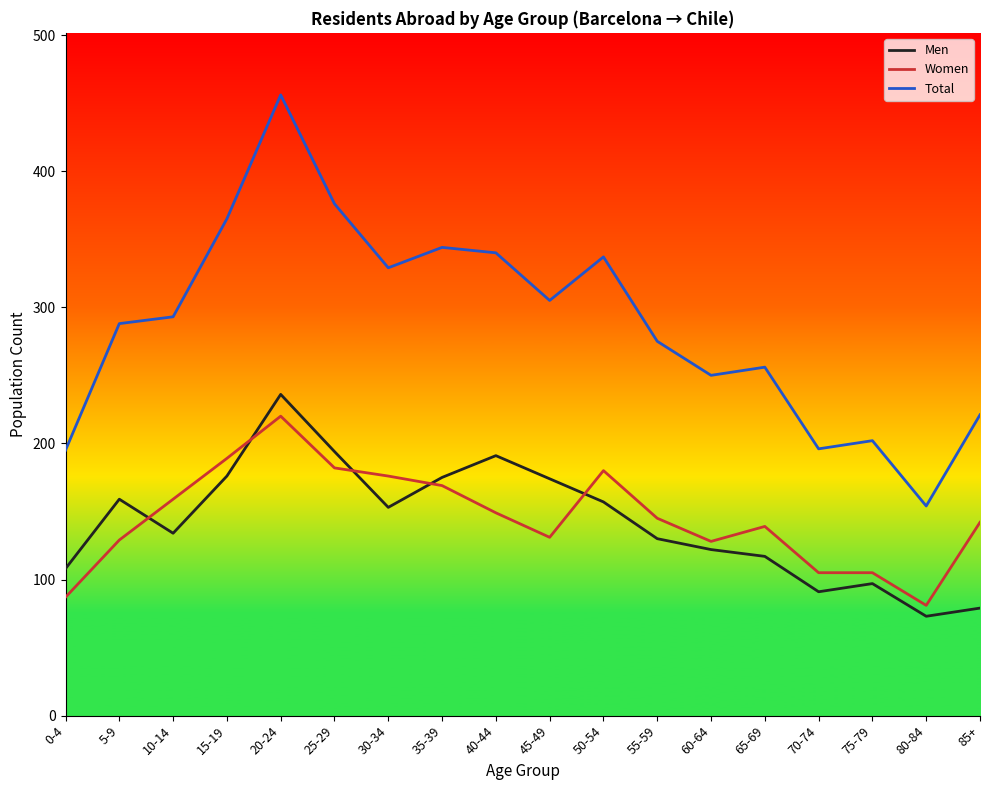

How many values in the Men series are below 153?

9